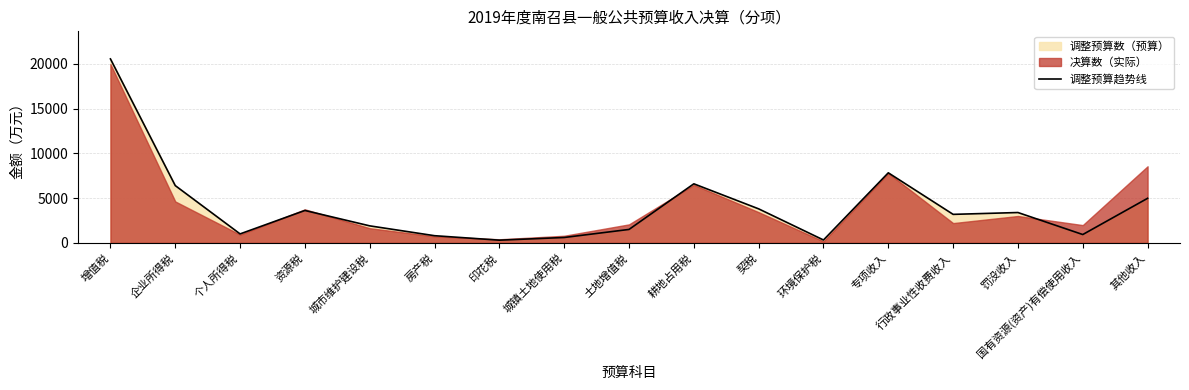

List the labels in order of value, largest first.

增值税, 专项收入, 耕地占用税, 企业所得税, 其他收入, 契税, 资源税, 罚没收入, 行政事业性收费收入, 城市维护建设税, 土地增值税, 个人所得税, 国有资源(资产)有偿使用收入, 房产税, 城镇土地使用税, 环境保护税, 印花税